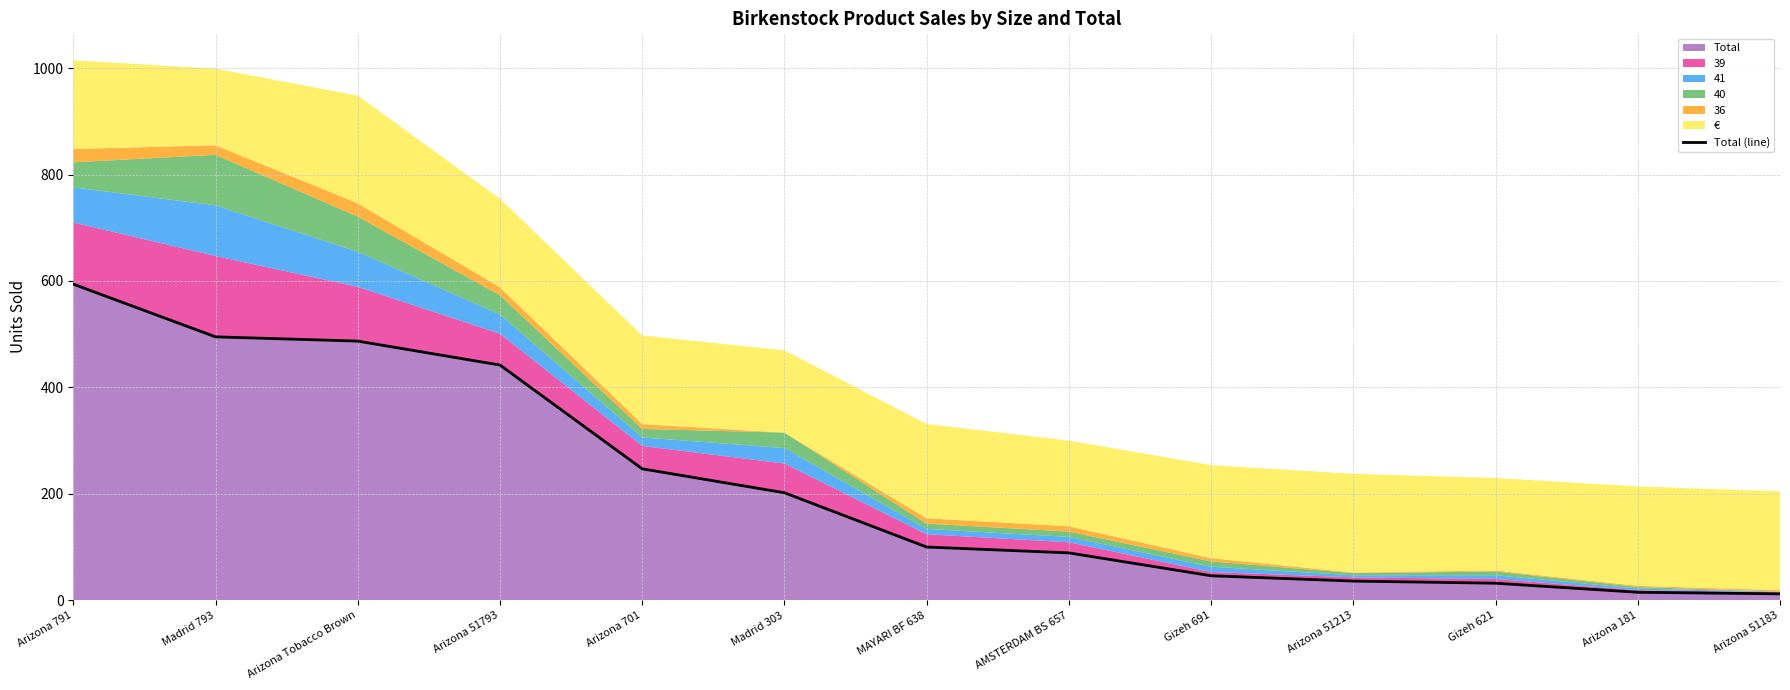

Does the chart display data point markers on the line(s)?

No